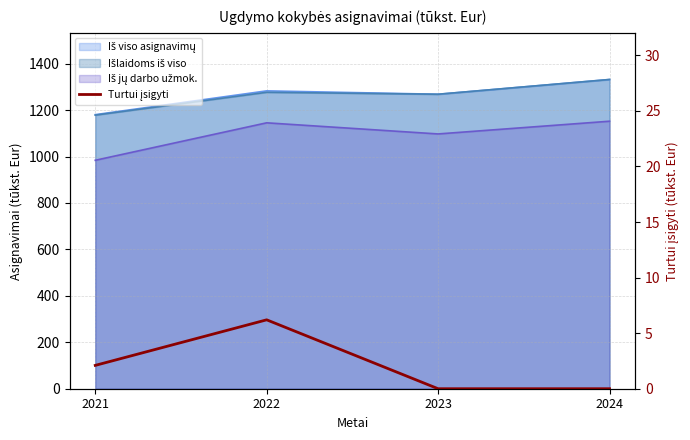

Where does the data first go above 2?

2021